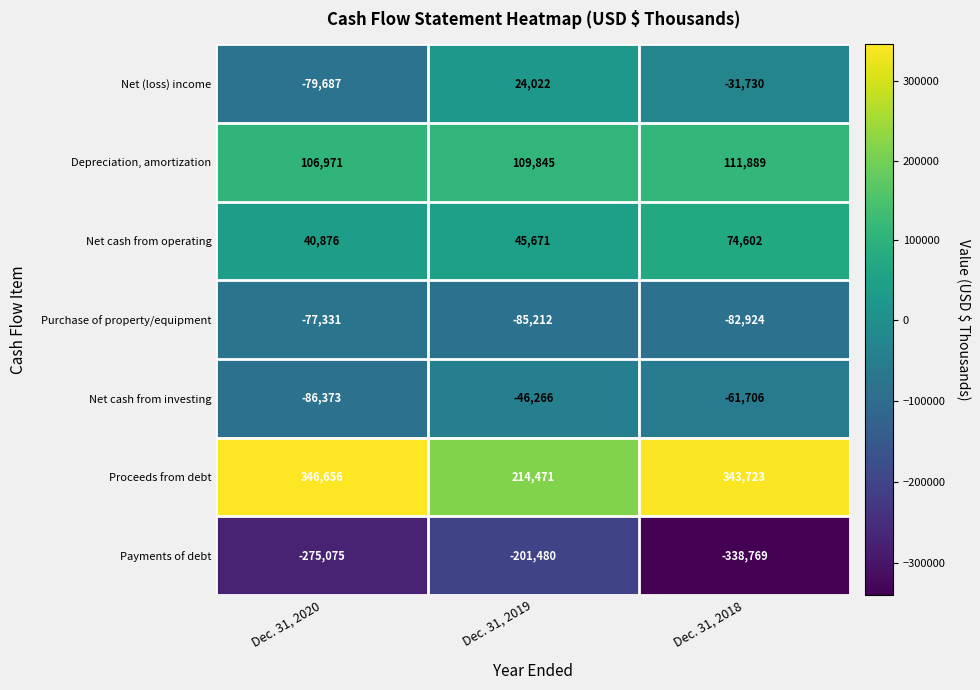

Reading left to right, transcribe all the data shown in this chart.

Net (loss) income: Dec. 31, 2020=-79687	Dec. 31, 2019=24022	Dec. 31, 2018=-31730
Depreciation, amortization: Dec. 31, 2020=106971	Dec. 31, 2019=109845	Dec. 31, 2018=111889
Net cash from operating: Dec. 31, 2020=40876	Dec. 31, 2019=45671	Dec. 31, 2018=74602
Purchase of property/equipment: Dec. 31, 2020=-77331	Dec. 31, 2019=-85212	Dec. 31, 2018=-82924
Net cash from investing: Dec. 31, 2020=-86373	Dec. 31, 2019=-46266	Dec. 31, 2018=-61706
Proceeds from debt: Dec. 31, 2020=346656	Dec. 31, 2019=214471	Dec. 31, 2018=343723
Payments of debt: Dec. 31, 2020=-275075	Dec. 31, 2019=-201480	Dec. 31, 2018=-338769